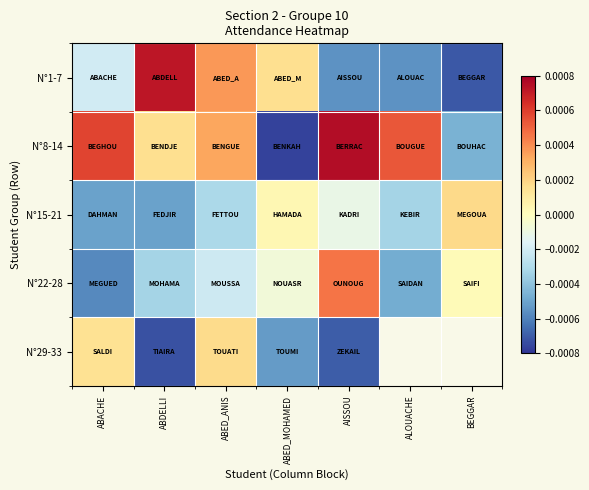

True or false: N°1-7 has a value of -0.0 at ALOUACHE.

True